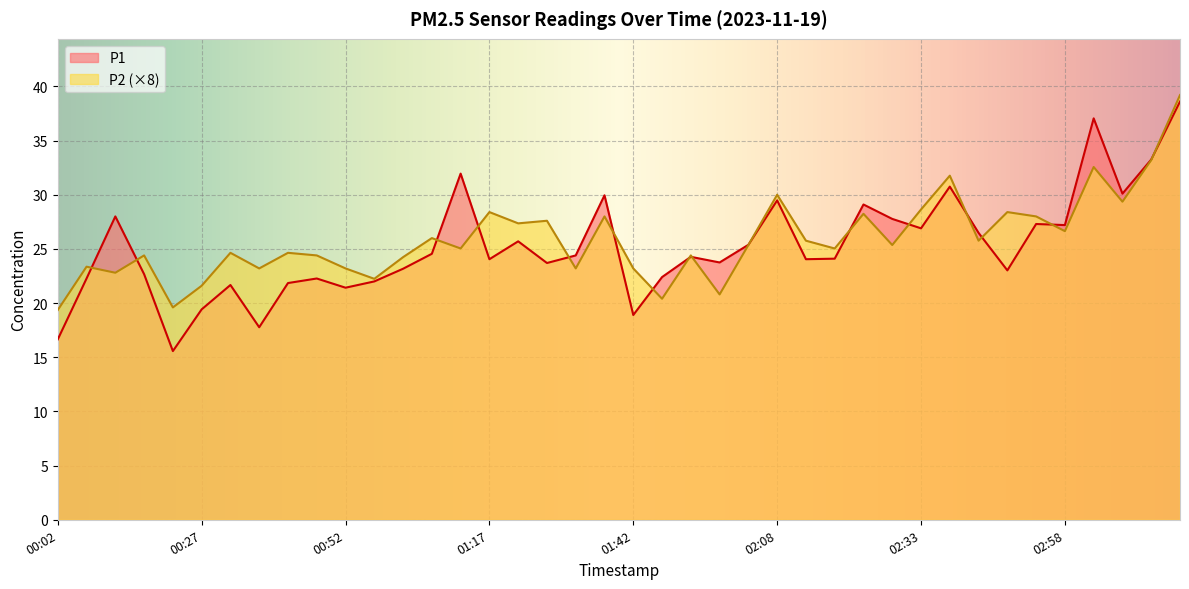

How many values in the P2 series exceed 25?

22